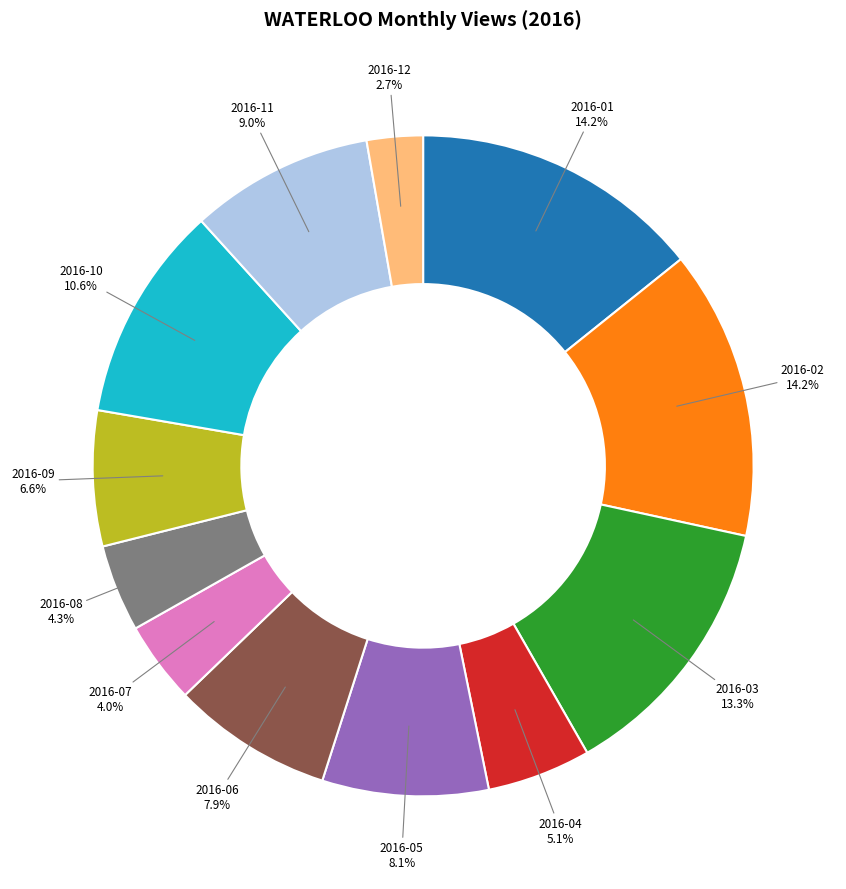

What percentage do 2016-05 and 2016-02 together represent?

22.3%